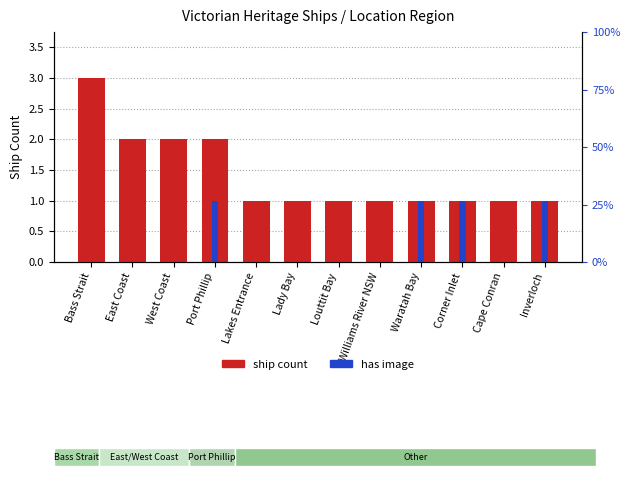

List the series in order of their peak value, lowest first.

has image, ship count